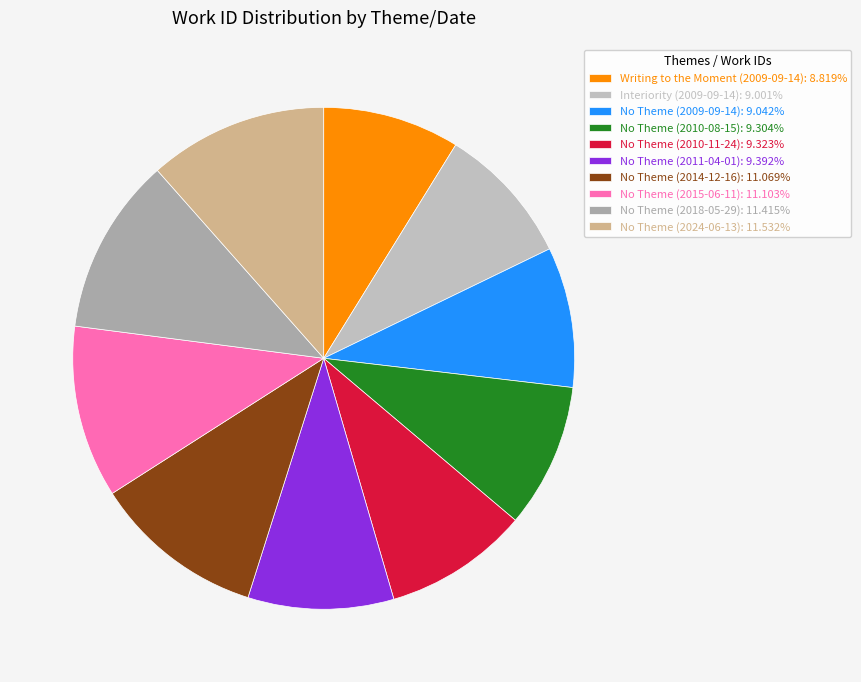

Is the sum of Interiority (2009-09-14) and No Theme (2011-04-01) greater than half?

No